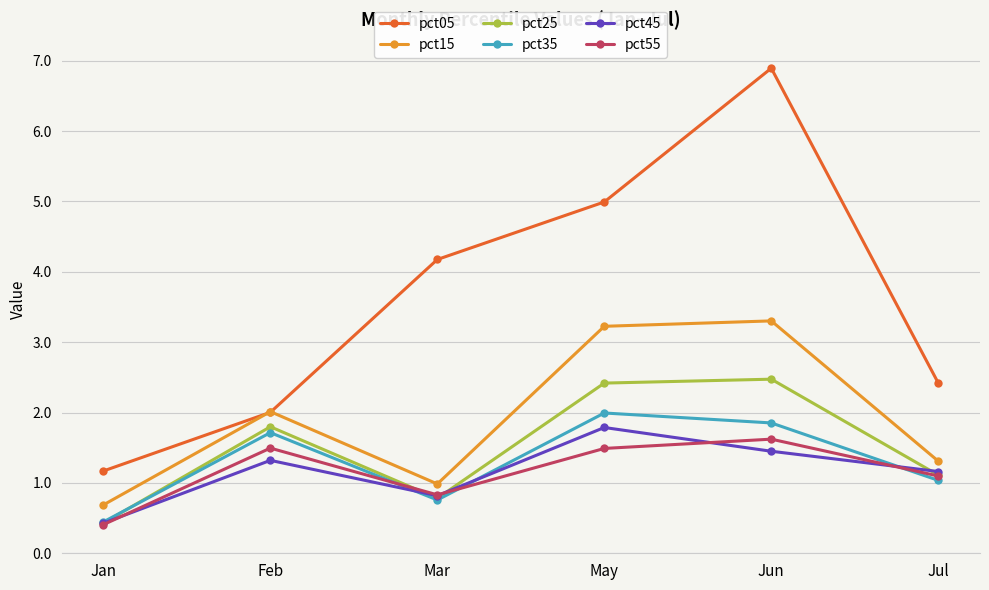

What is the maximum value for pct25?

2.5